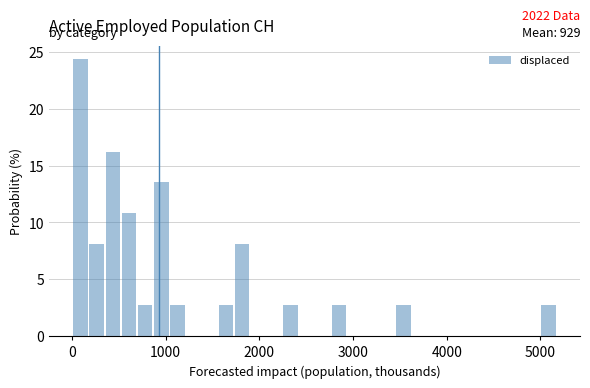

Read against the x-axis, roughly where is the centre of the tallest bar?

100